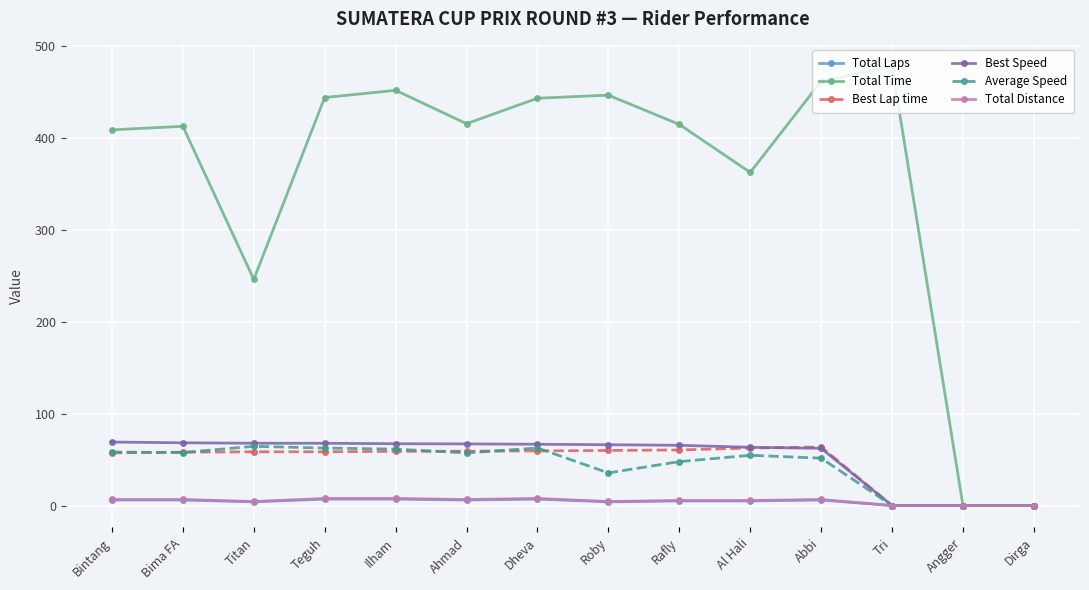

What is the difference between the Total Laps values at Tri and Abbi?

6.0